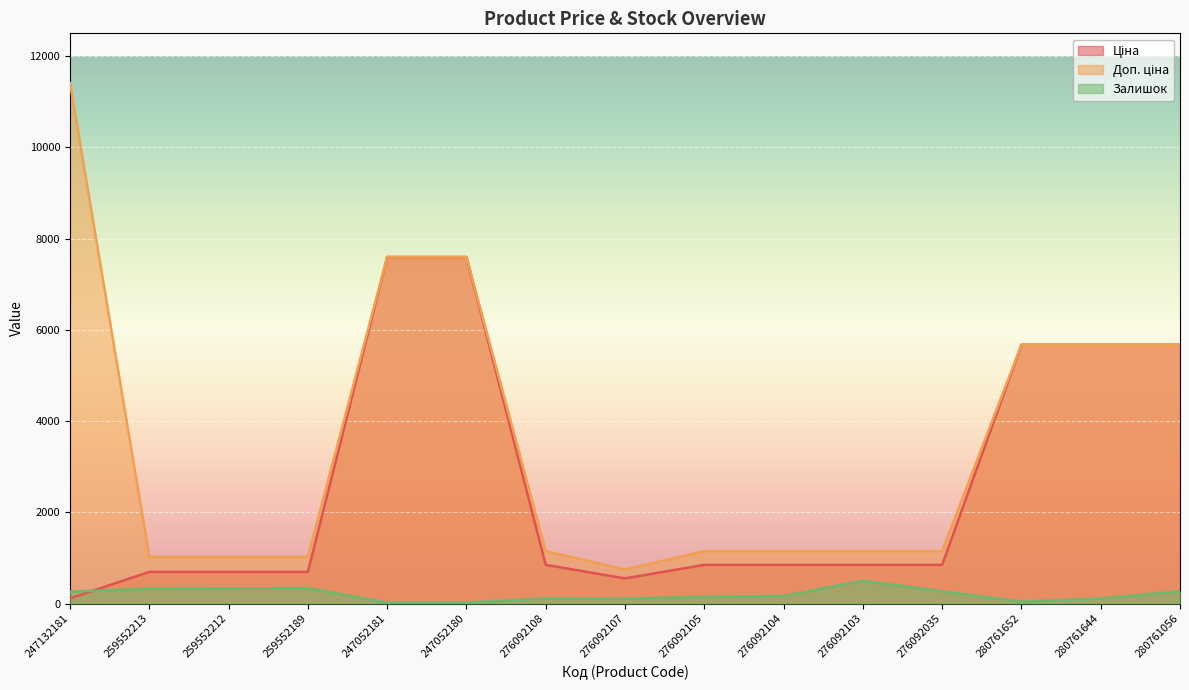

What is the difference between the highest and lowest values at 280761056?

5405.8